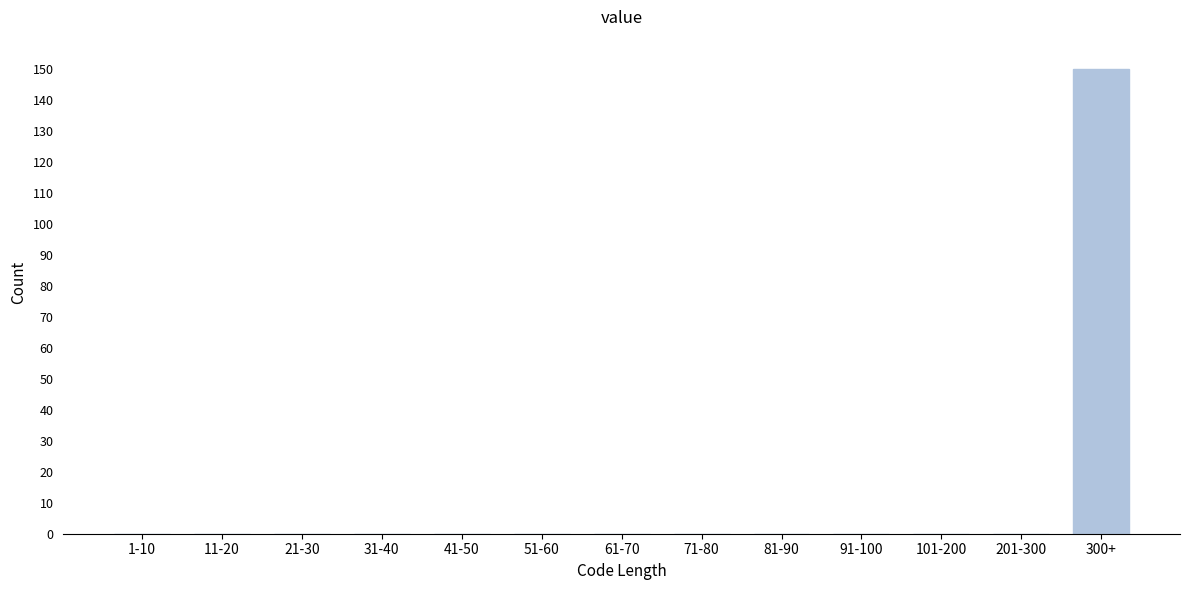

Reading left to right, list all the values displayed in this chart.

1-10=0	11-20=0	21-30=0	31-40=0	41-50=0	51-60=0	61-70=0	71-80=0	81-90=0	91-100=0	101-200=0	201-300=0	300+=150